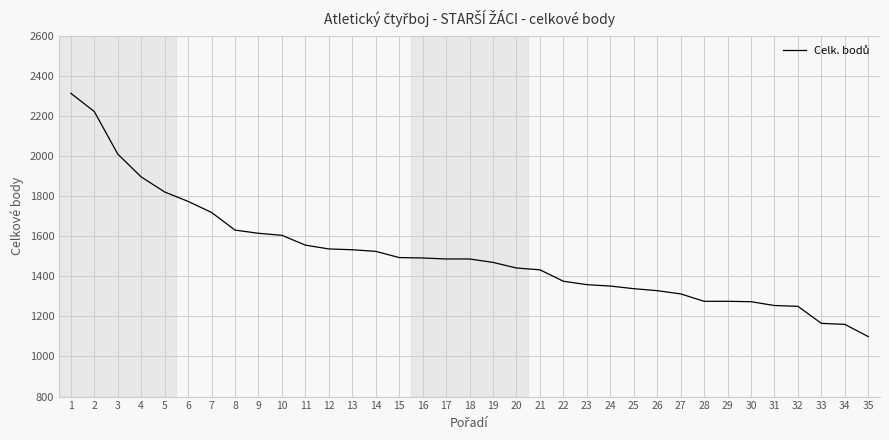

Is it true that the value at 19 is 2279?

False